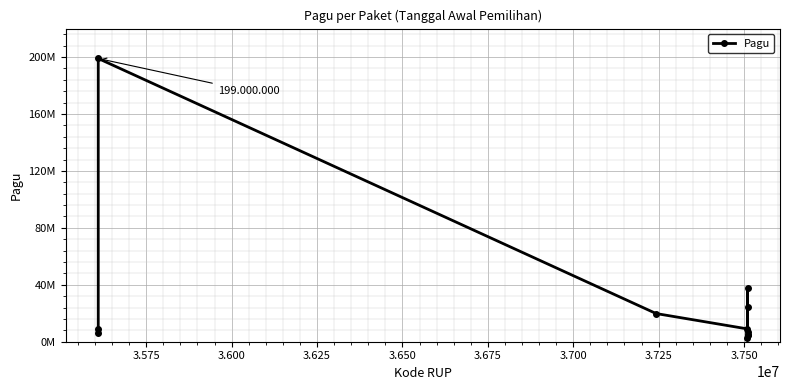

What is the smallest value displayed?

2700000